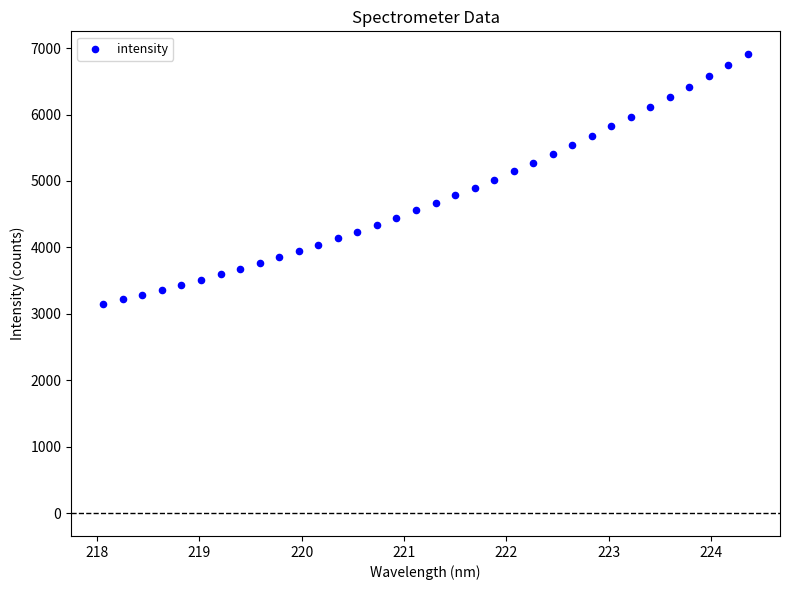

What is the range of Y values (max minus min)?

3758.4